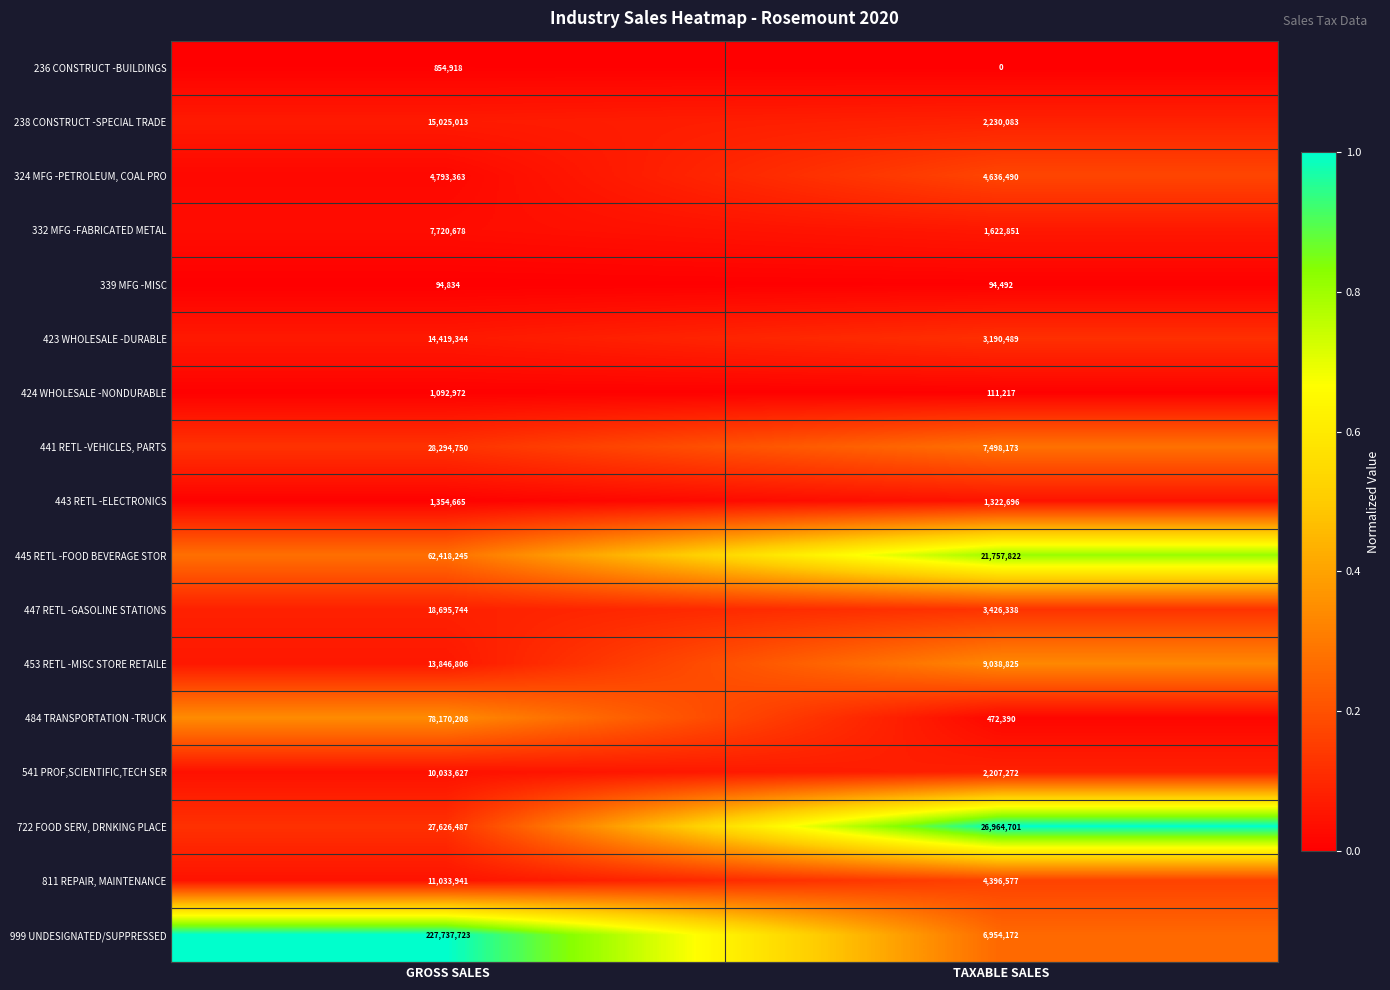

Where is 332 MFG -FABRICATED METAL nearest to the value 4671764?

TAXABLE SALES